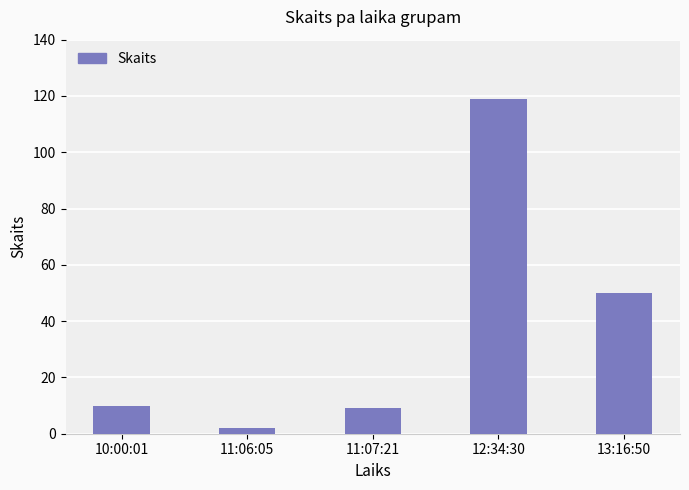

What is the label of the 1st bar from the left?

10:00:01